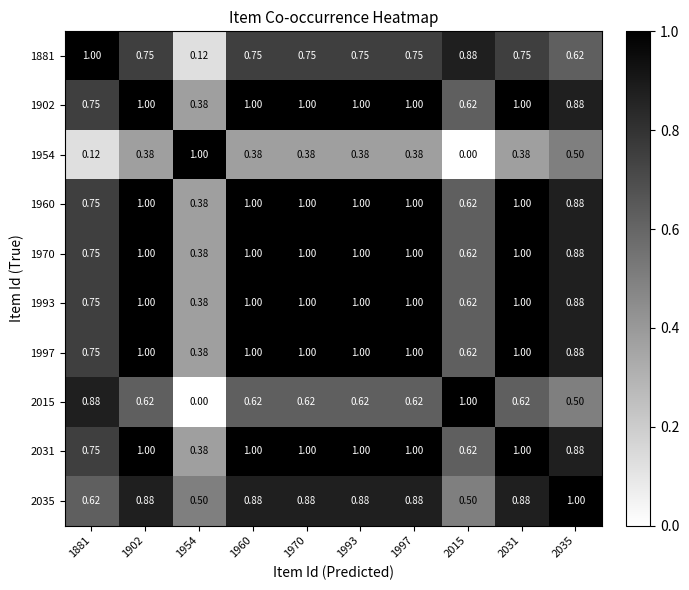

Is the value of 1902 at 1993 greater than the value of 2015 at 1902?

Yes